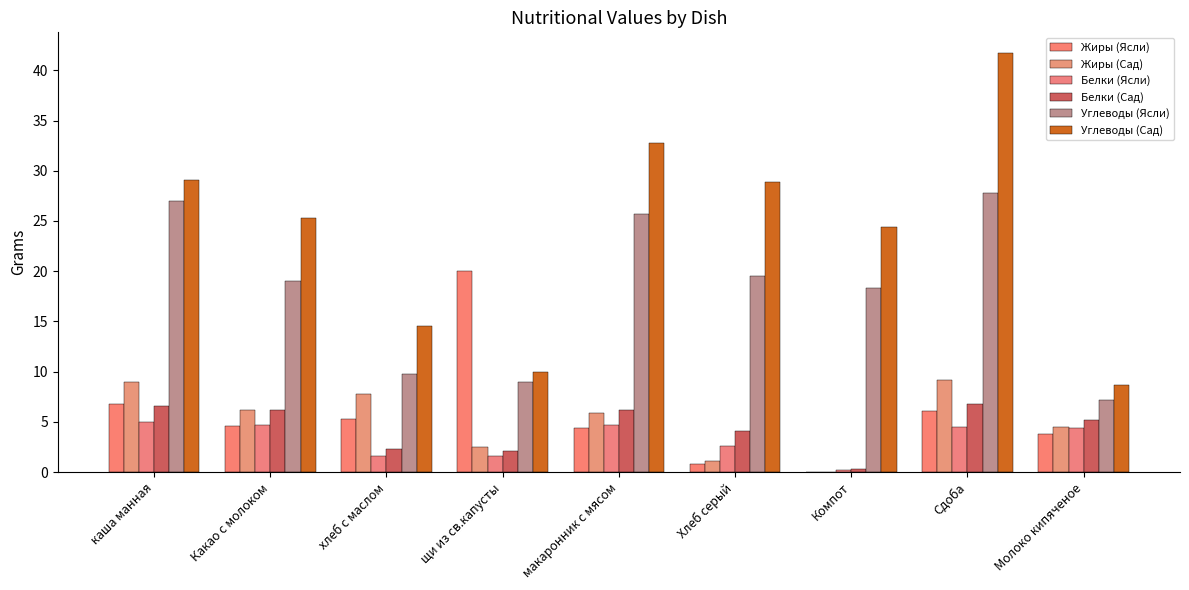

At which label does Белки (Ясли) first exceed 4?

каша манная